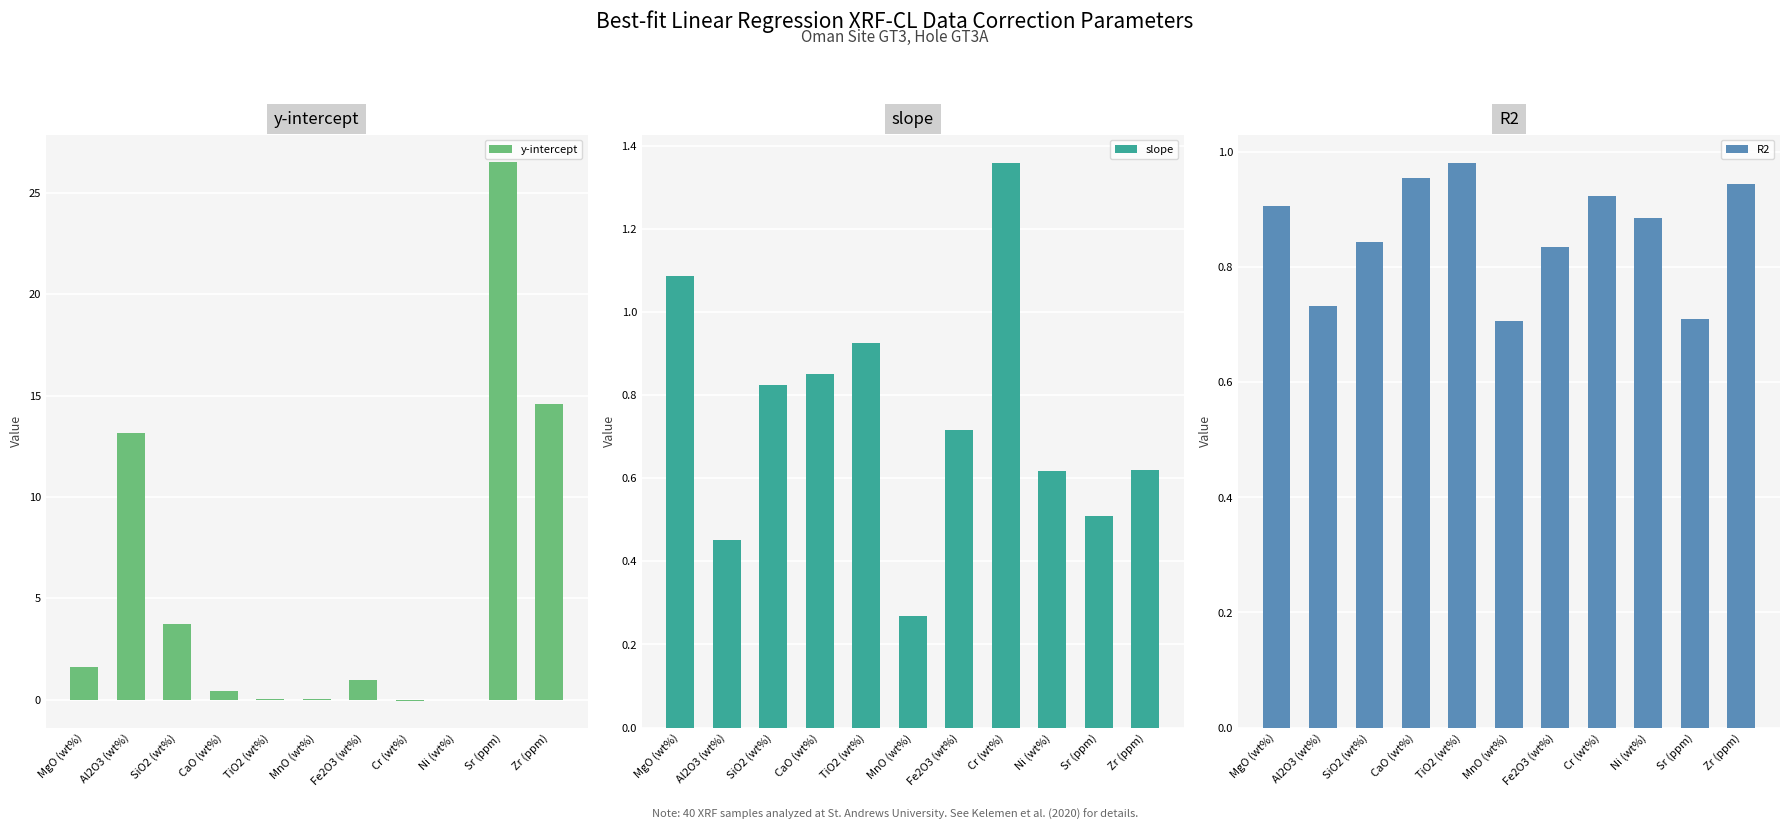

Which series changed the most between CaO (wt%) and MnO (wt%)?

slope